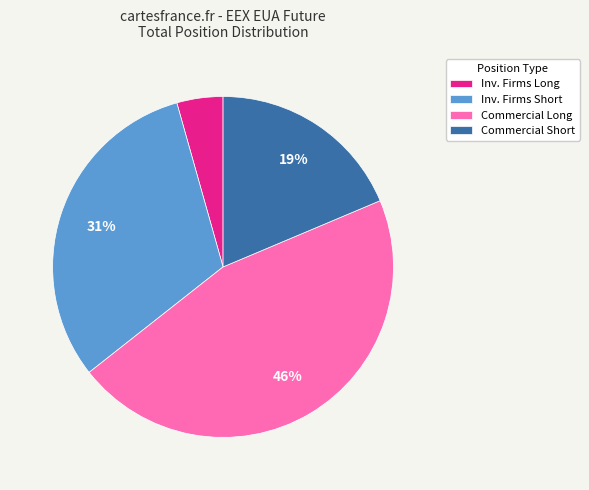

Which category has the biggest portion of the pie?

Commercial Long